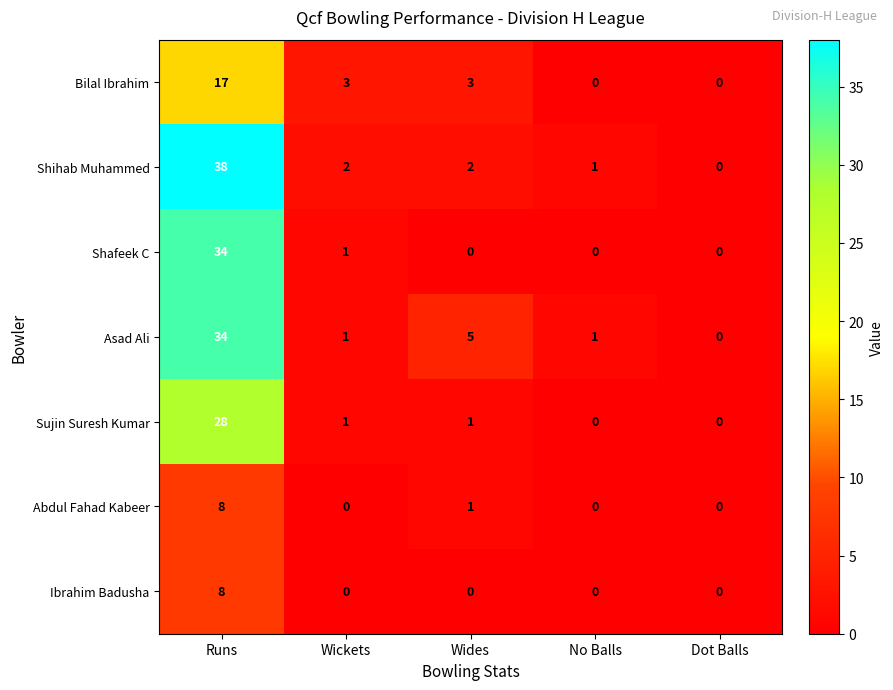

How many series are shown in this chart?

7